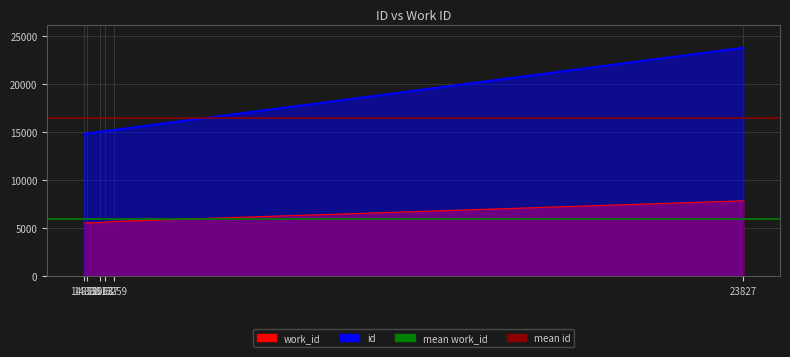

What is the sum of the mean id values at 14852 and 14888?

33010.3